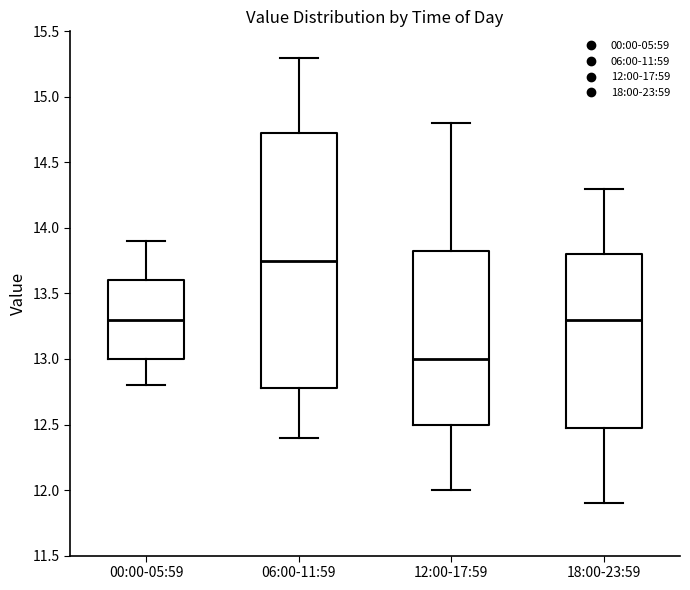

Where does the upper whisker of the box for 00:00-05:59 end on the y-axis? The values are not printed on the chart, so give them approximately, as read against the axis.

13.90